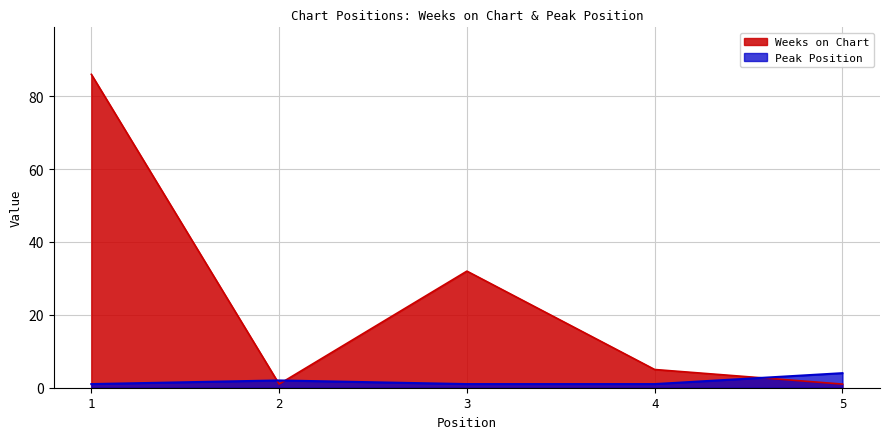

Is it true that Peak Position equals 1 at 4?

False